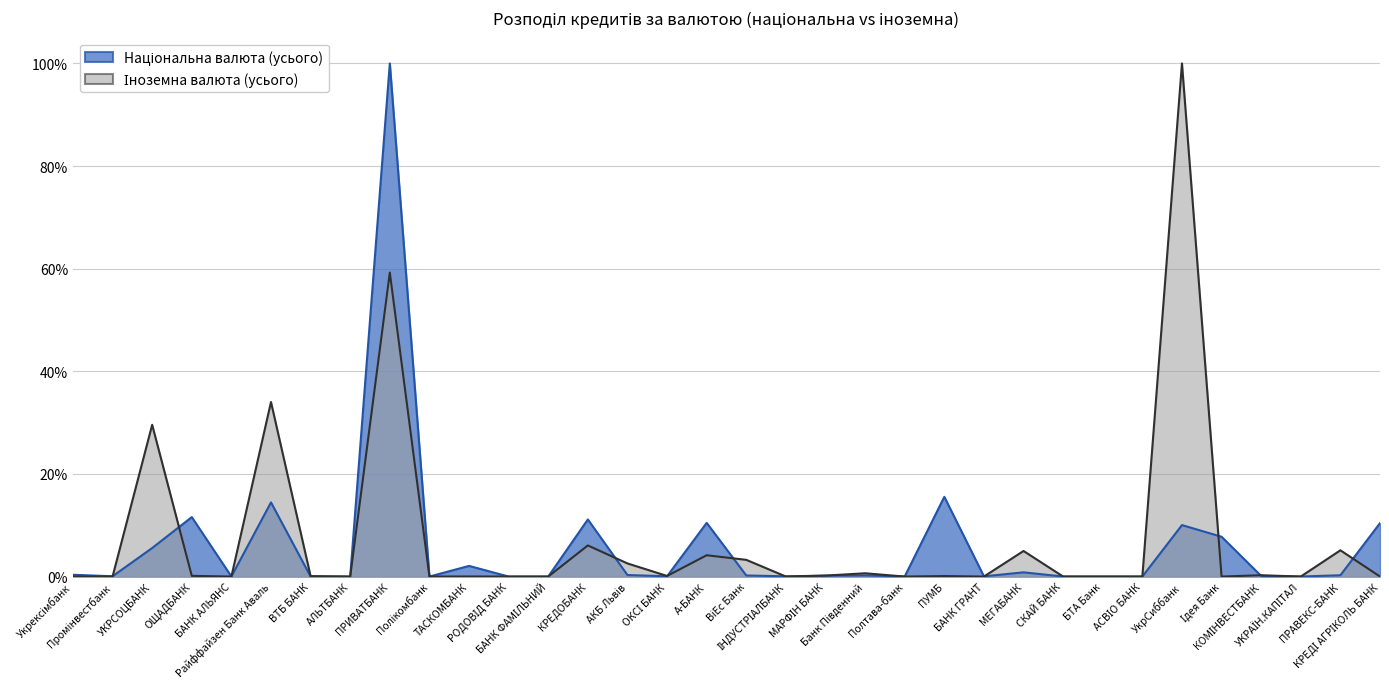

Where is the first local maximum for Національна валюта (усього)?

ОЩАДБАНК